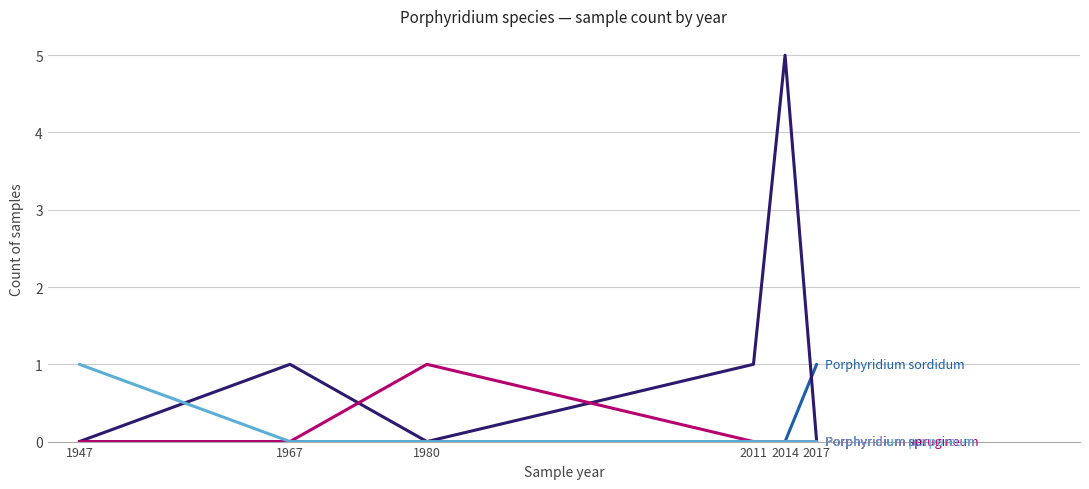

Which label corresponds to the largest value in the chart?

2014